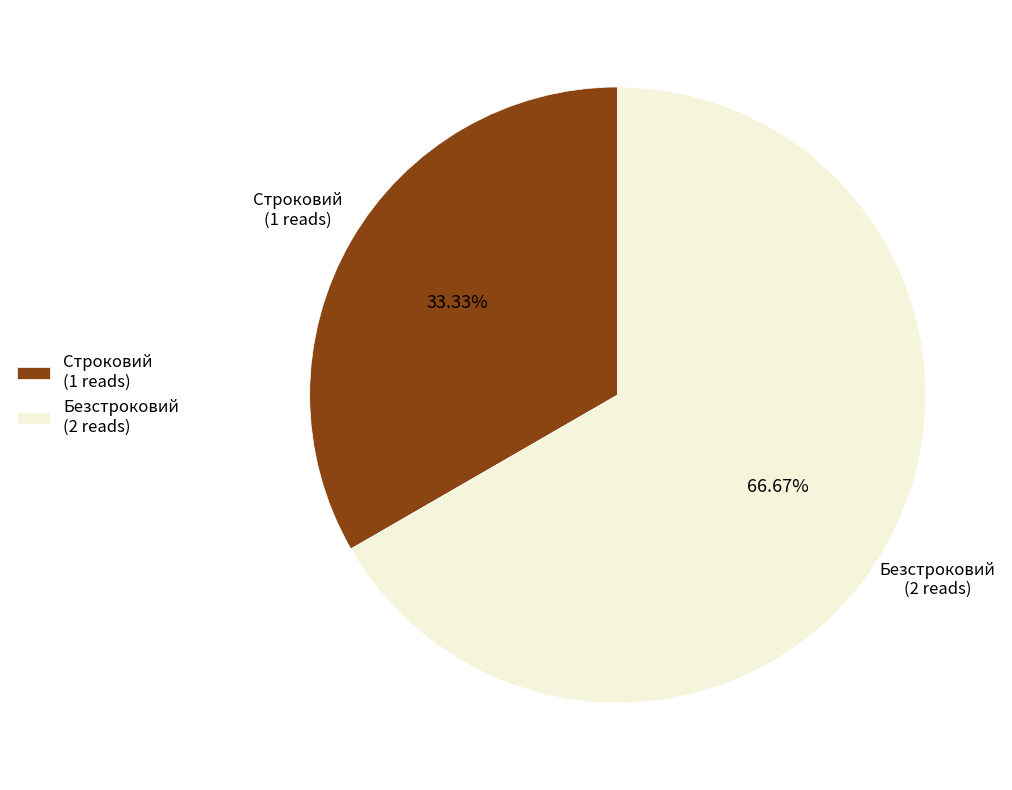

To the nearest percent, what portion does Безстроковий represent?

67%